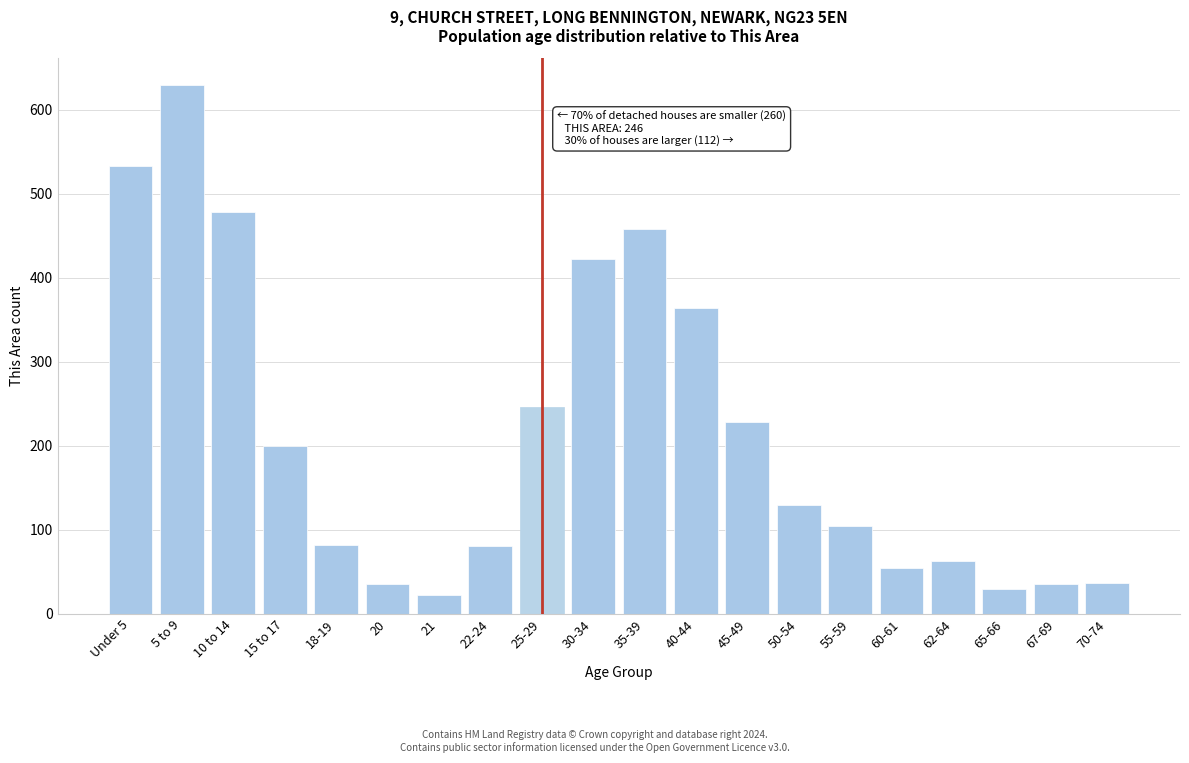

What is the maximum value shown in the chart?

630